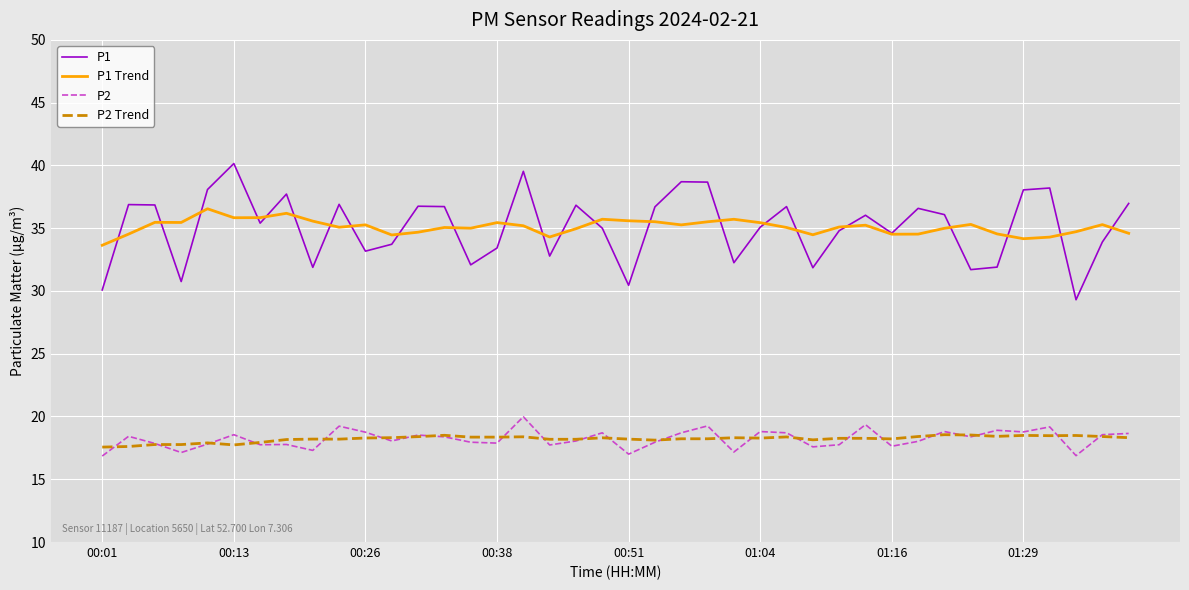

True or false: P2 Trend and P1 Trend intersect in this chart.

False